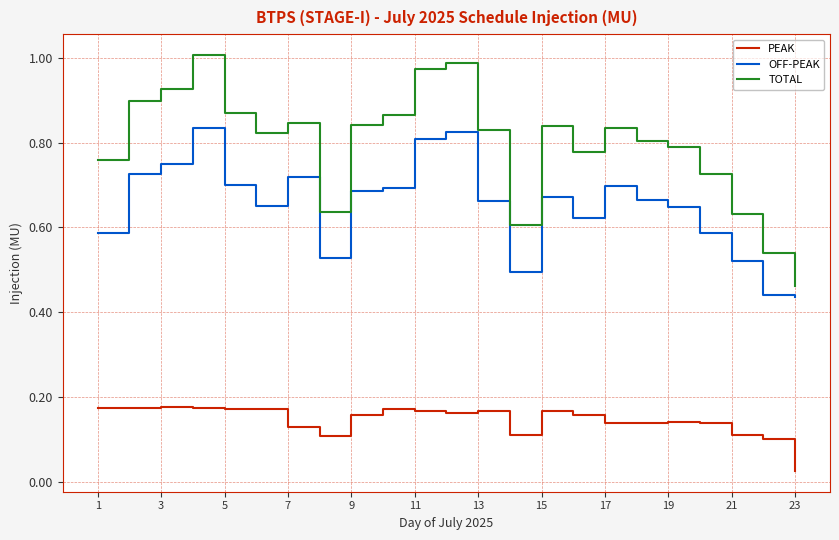

How many series are shown in this chart?

3